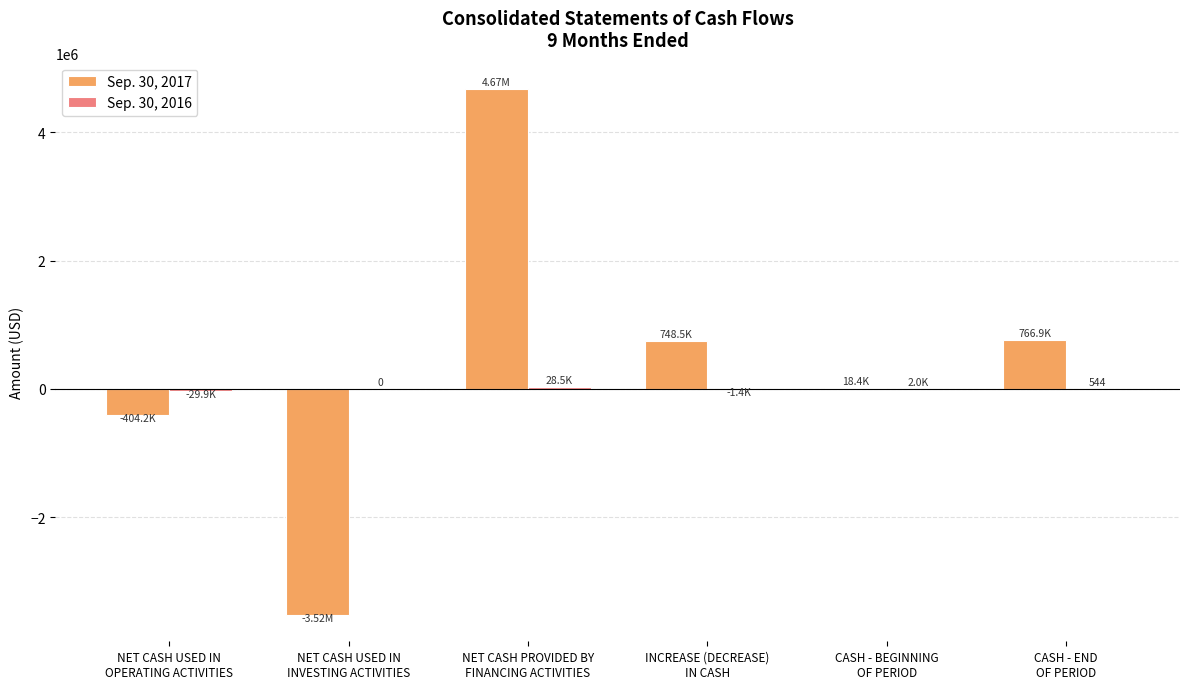

Which series has the largest total across all categories?

Sep. 30, 2017